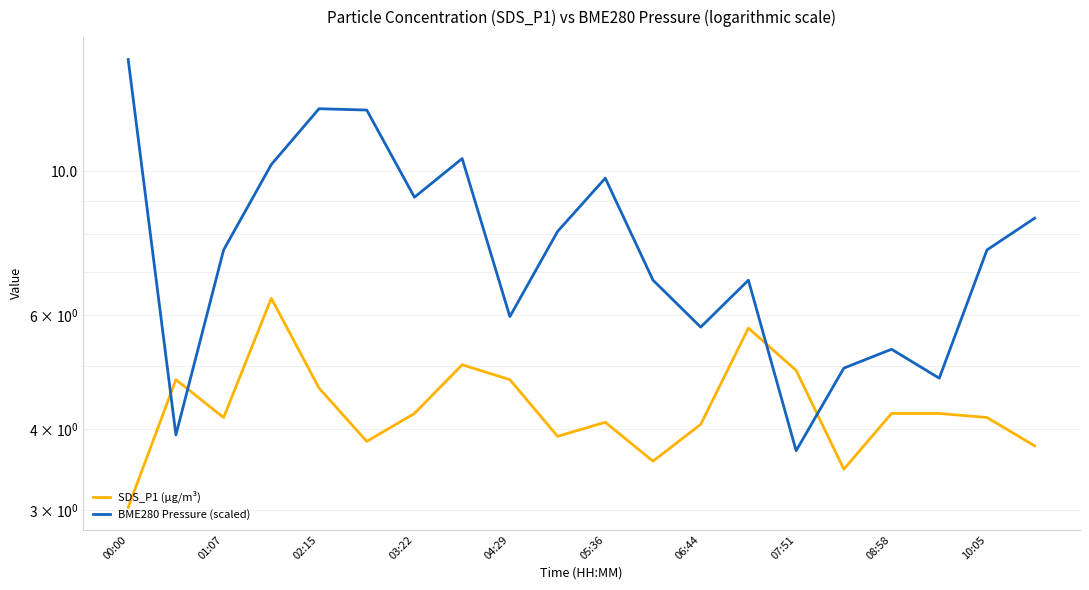

Which series has the largest total across all categories?

BME280 Pressure (scaled)